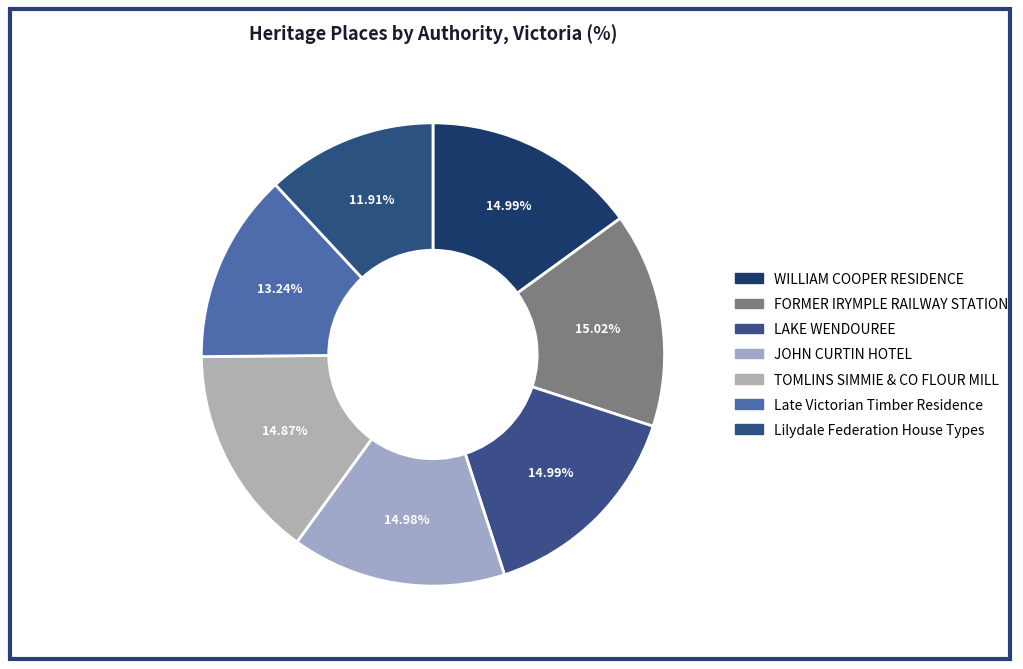

What is the smallest slice in the pie chart?

Lilydale Federation House Types